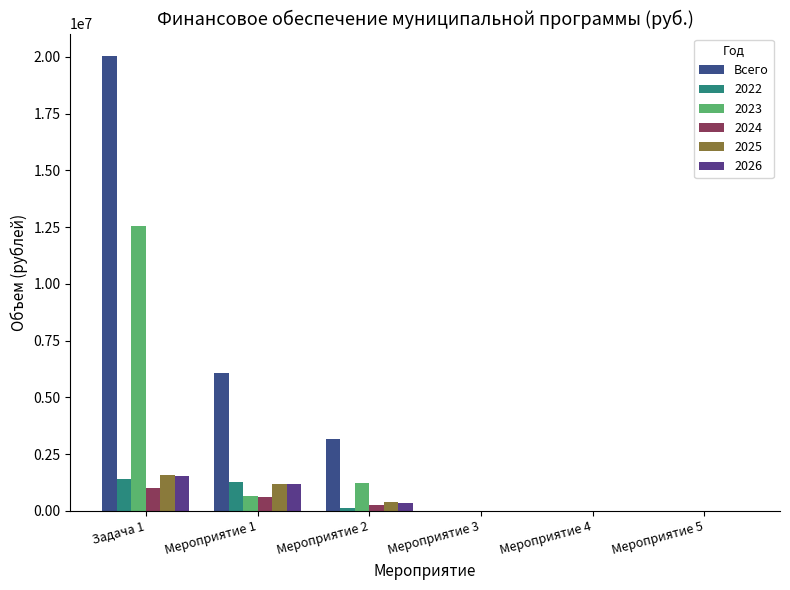

Are the bars grouped side by side (vs. stacked)?

Yes